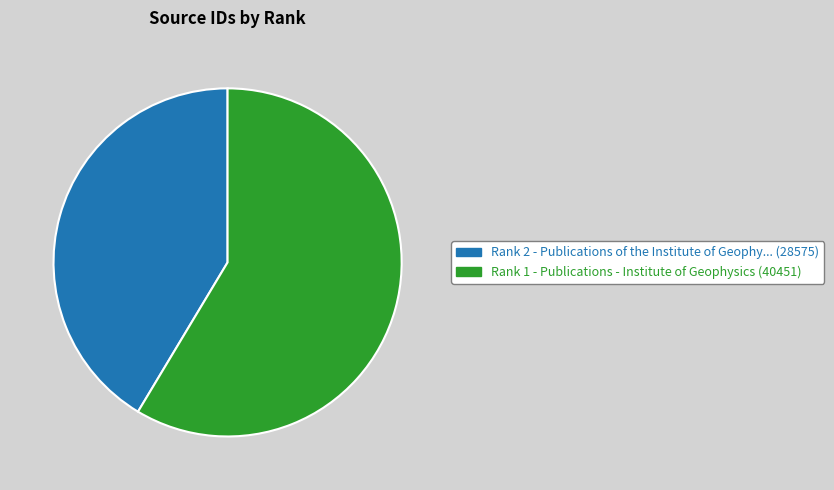

The Rank 1 - Publications - Institute of Geophysics (40451) slice represents 70% of the pie. True or false?

False